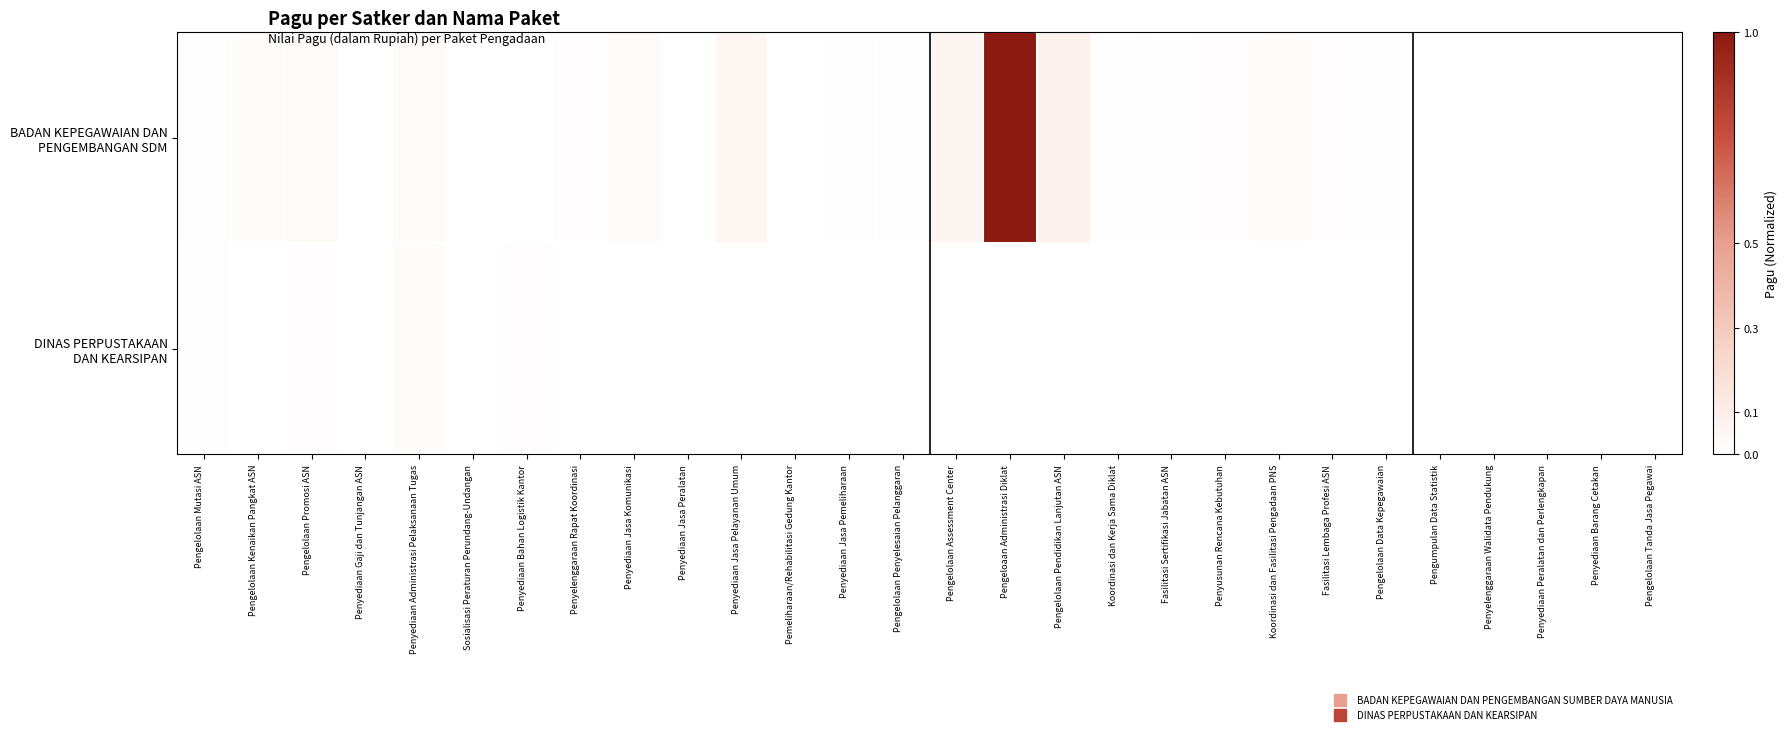

Which series has the largest total across all categories?

BADAN KEPEGAWAIAN DAN PENGEMBANGAN SDM